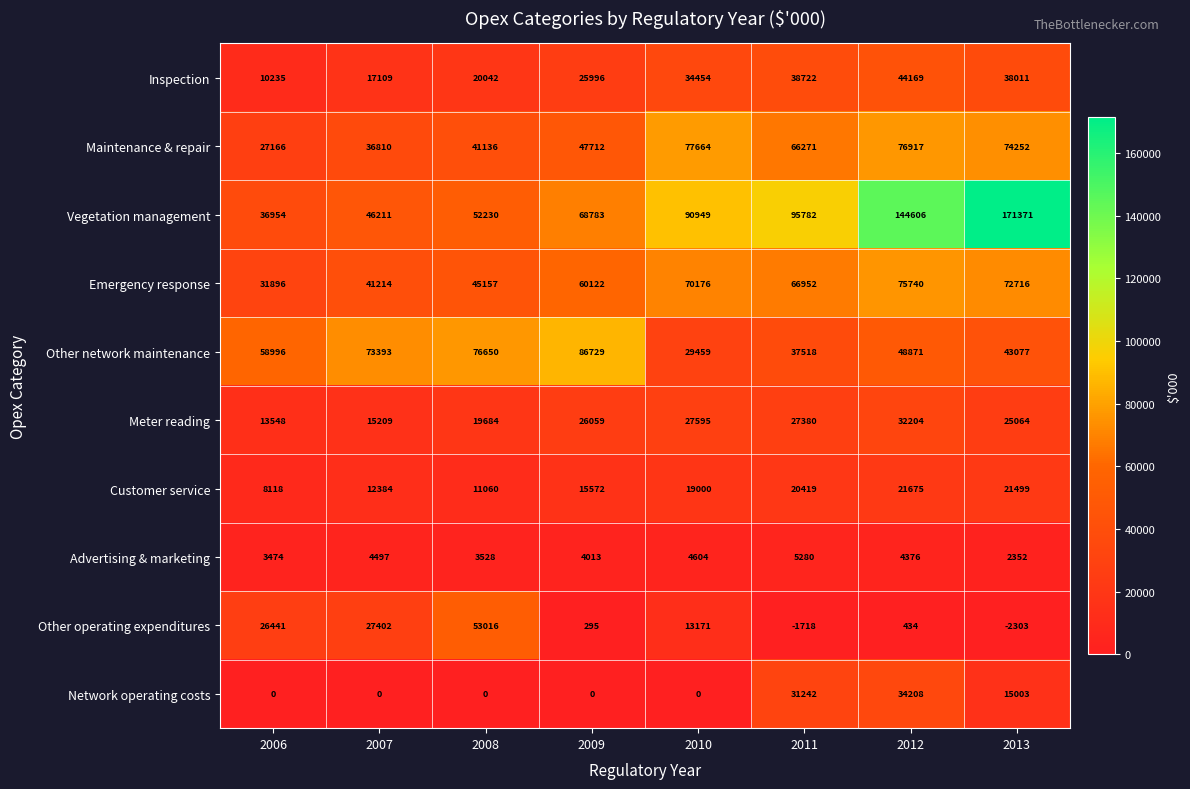

Which series changed the most between 2007 and 2013?

Vegetation management